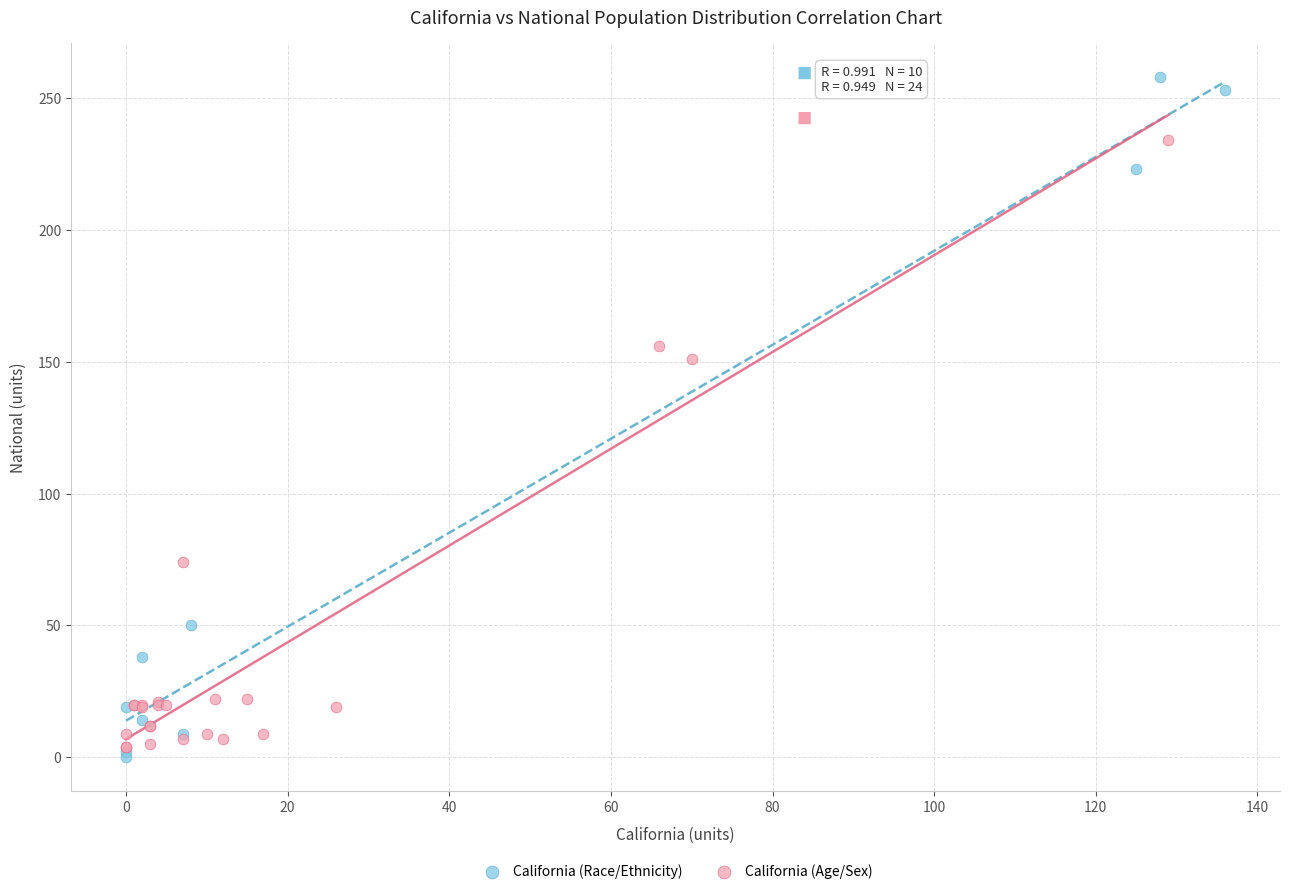

Which series has the largest Y range (max minus min)?

California (Race/Ethnicity)